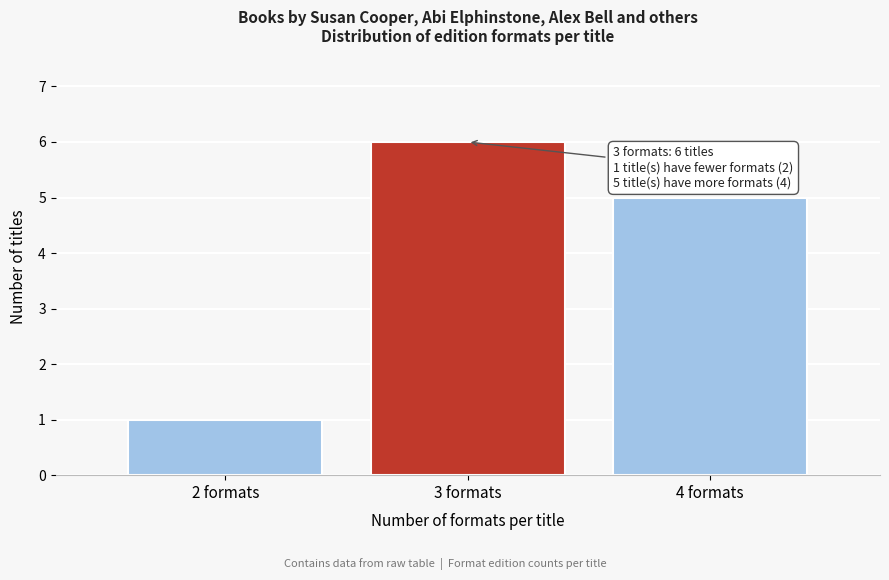

Reading right to left, extract all data points from this chart.

4 formats=5	3 formats=6	2 formats=1